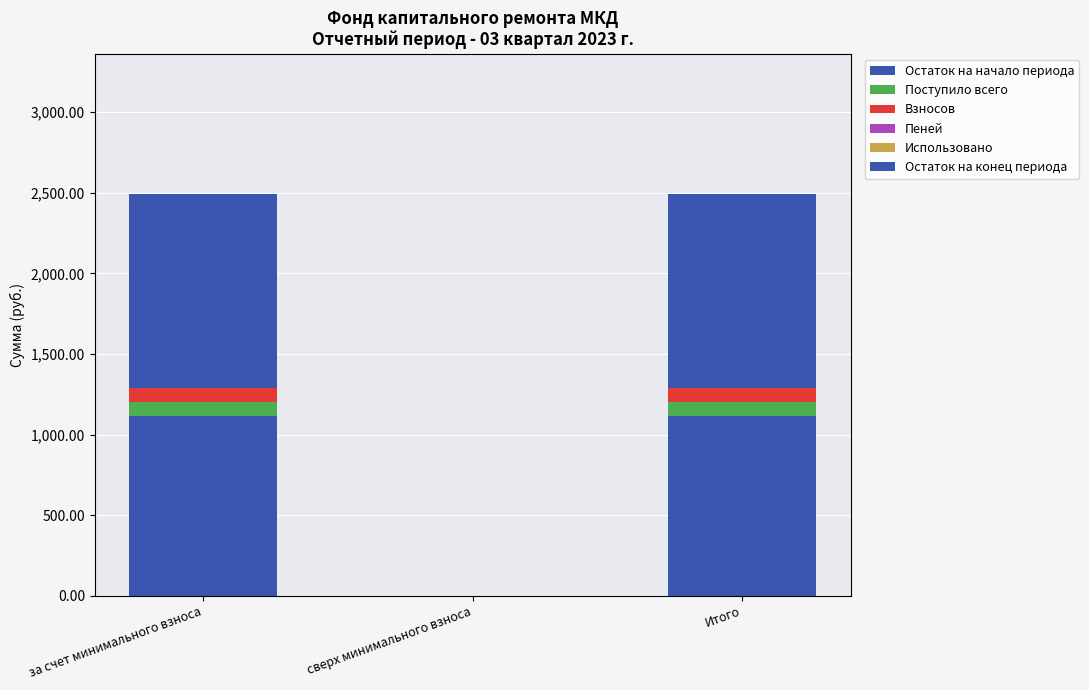

Does the chart contain stacked bars?

Yes